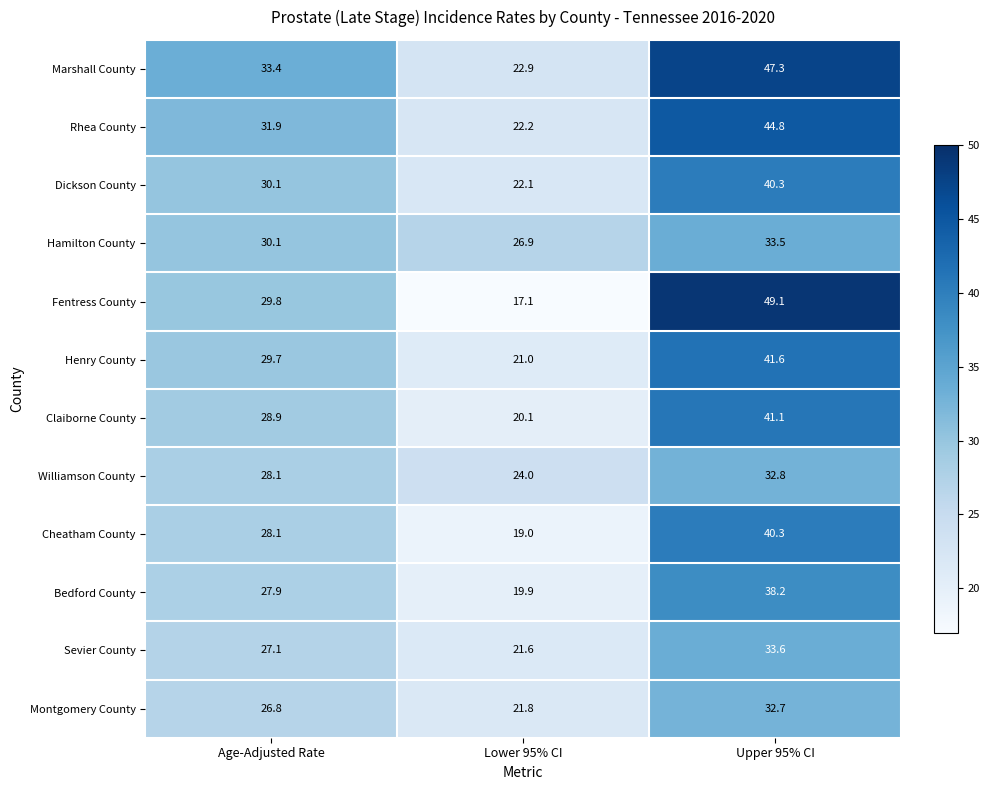

Rank the categories by Hamilton County value from highest to lowest.

Upper 95% CI, Age-Adjusted Rate, Lower 95% CI